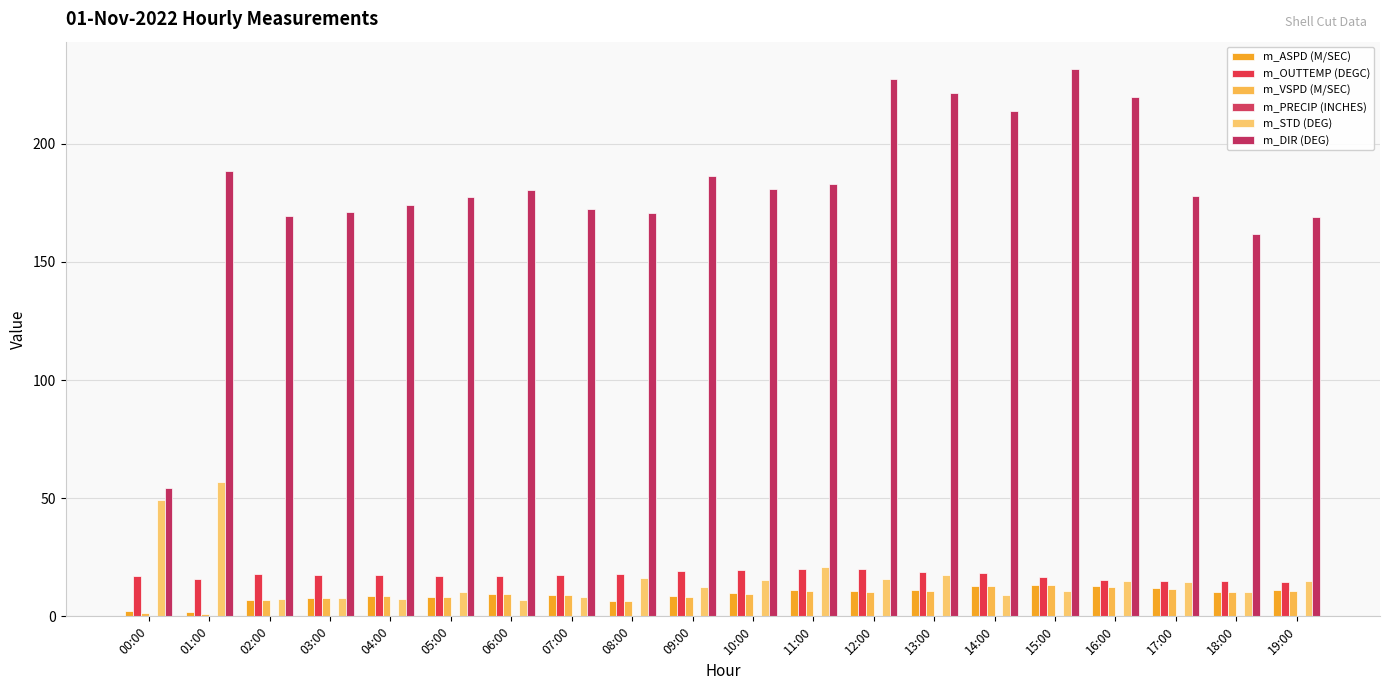

What position from the right is 06:00?

14